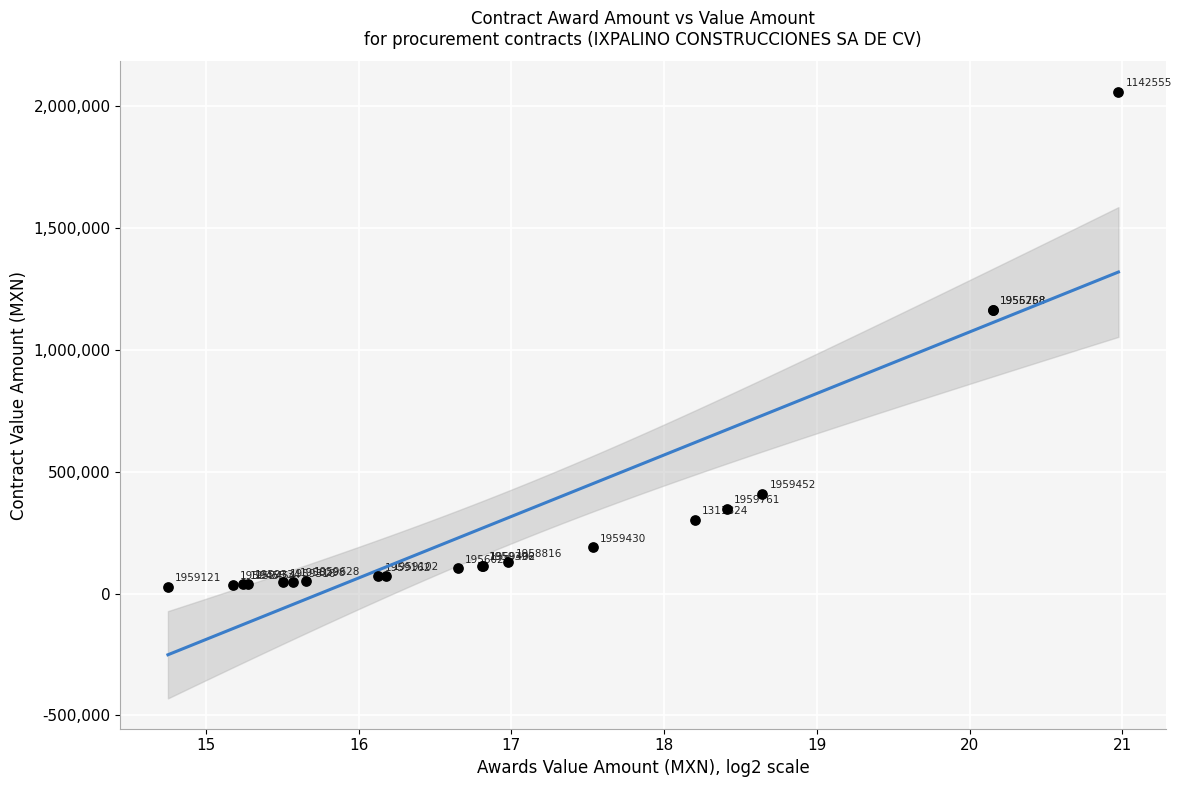

What Y value in the scatter plot is closest to 1043598?

1163793.1